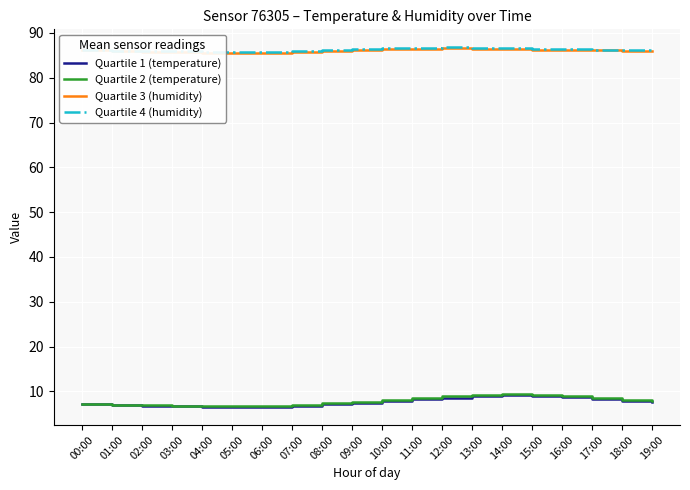

True or false: Quartile 1 (temperature) has a value of 3.6 at 18:00.

False